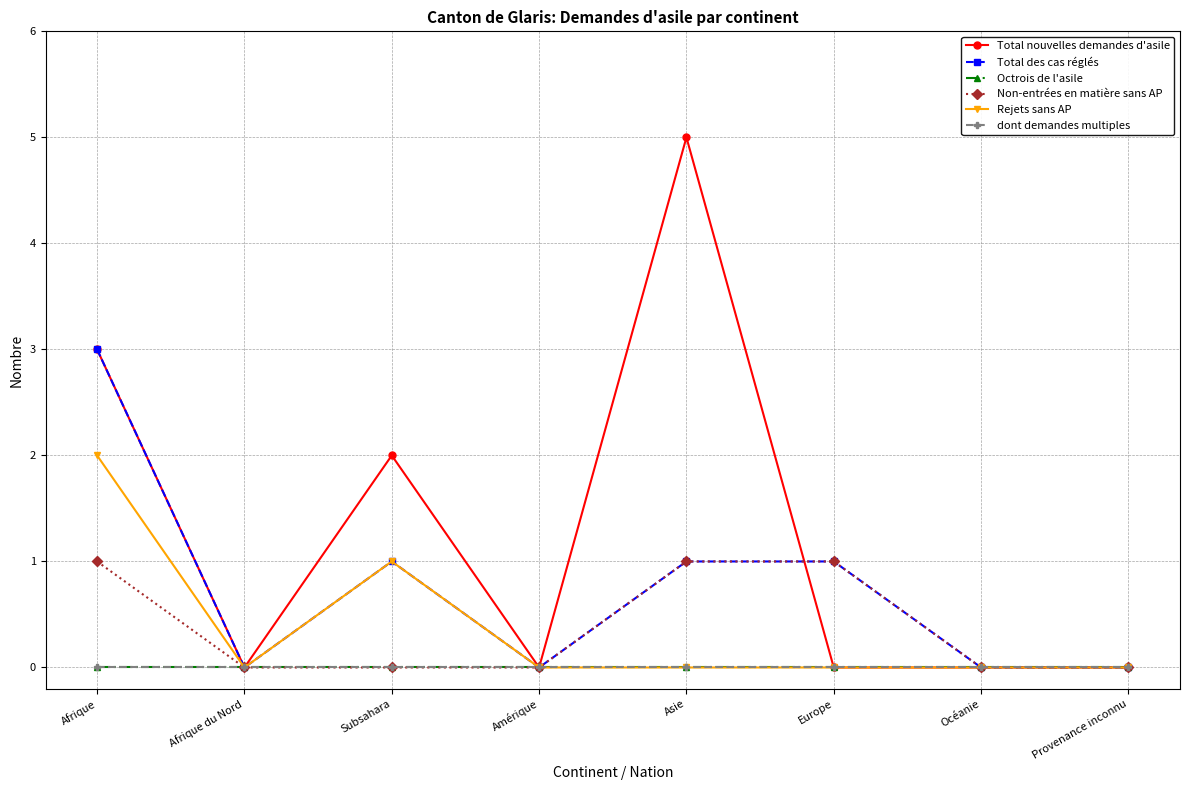

Is this an area chart (filled region under the line)?

No